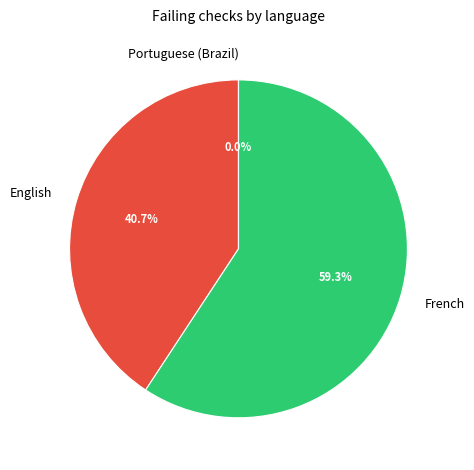

Does French represent more than half of the total?

Yes